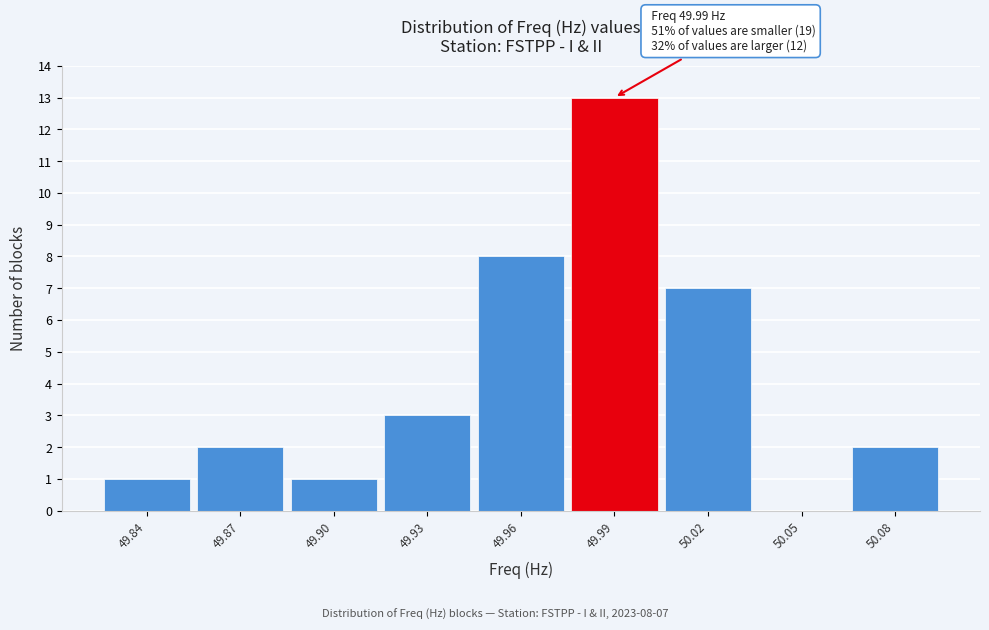

Over which range of the x-axis is the bar tallest?

49.975 to 50.005